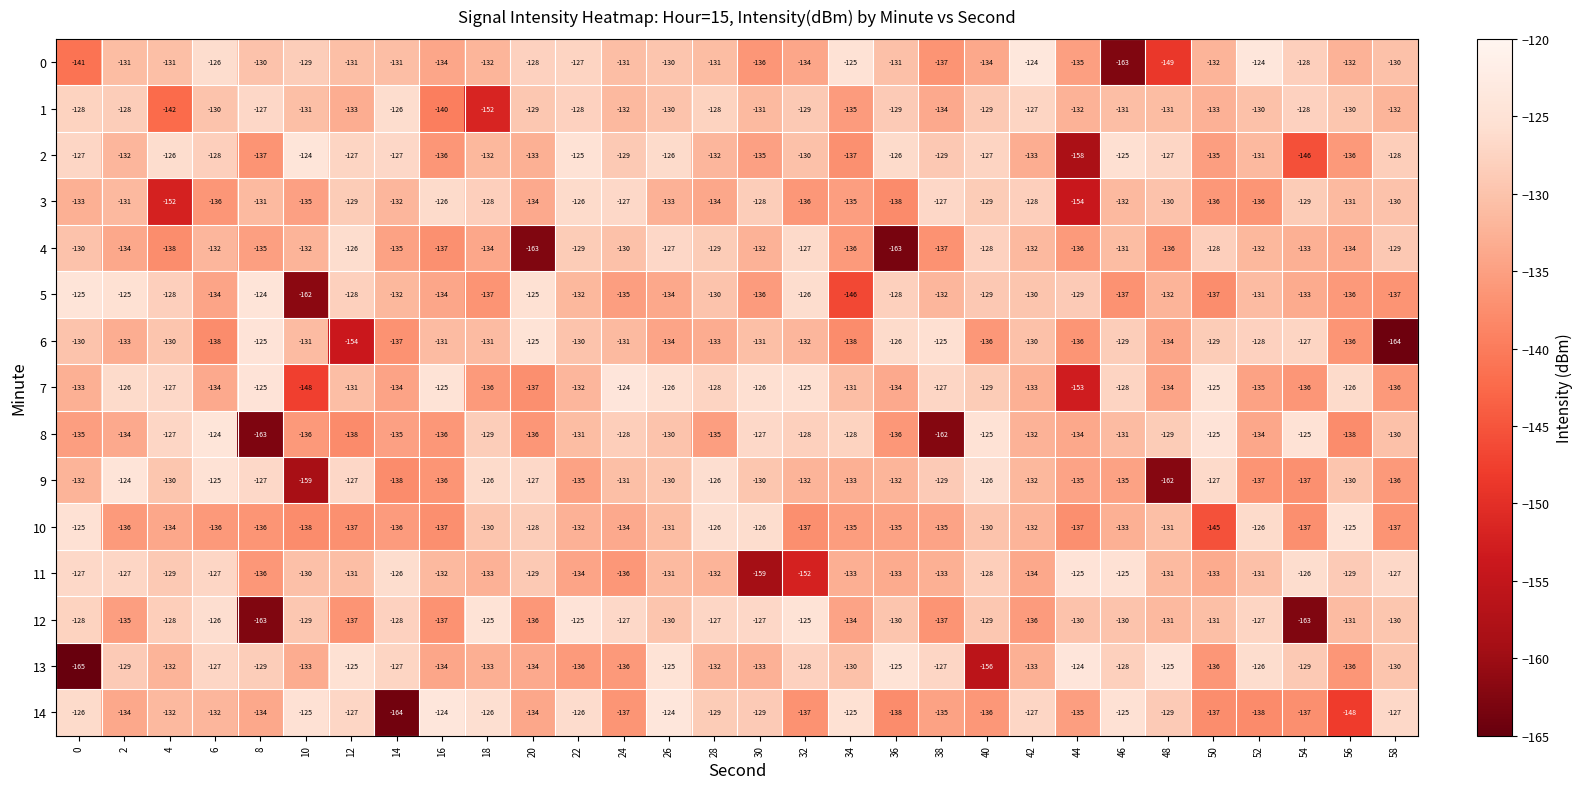

What is the average value of the 9 series?

-133